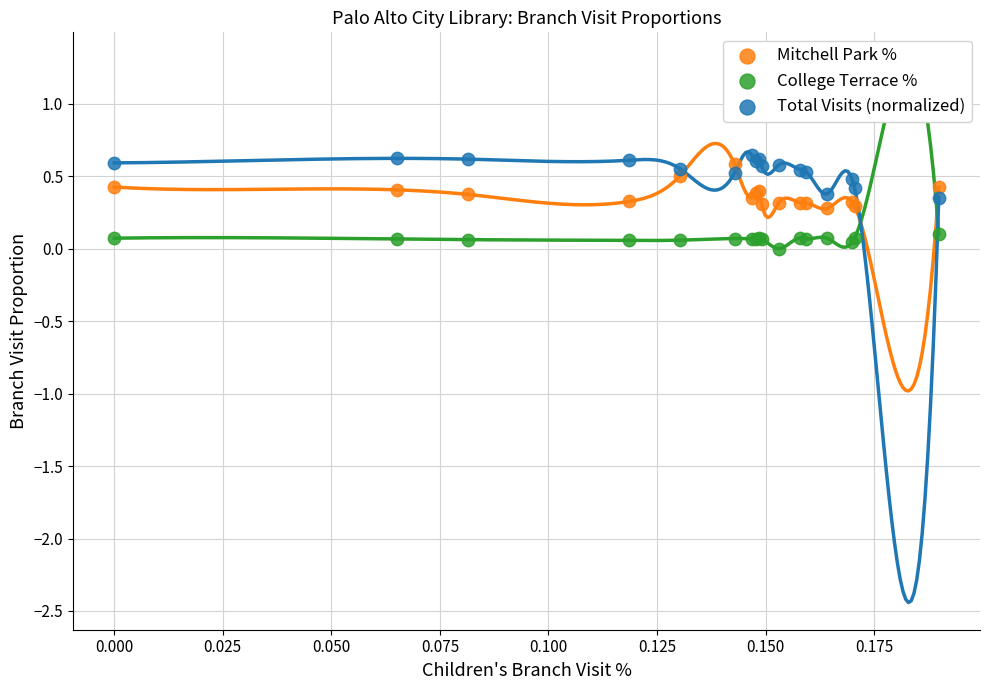

Which series contains the highest Y value?

Total Visits (normalized)